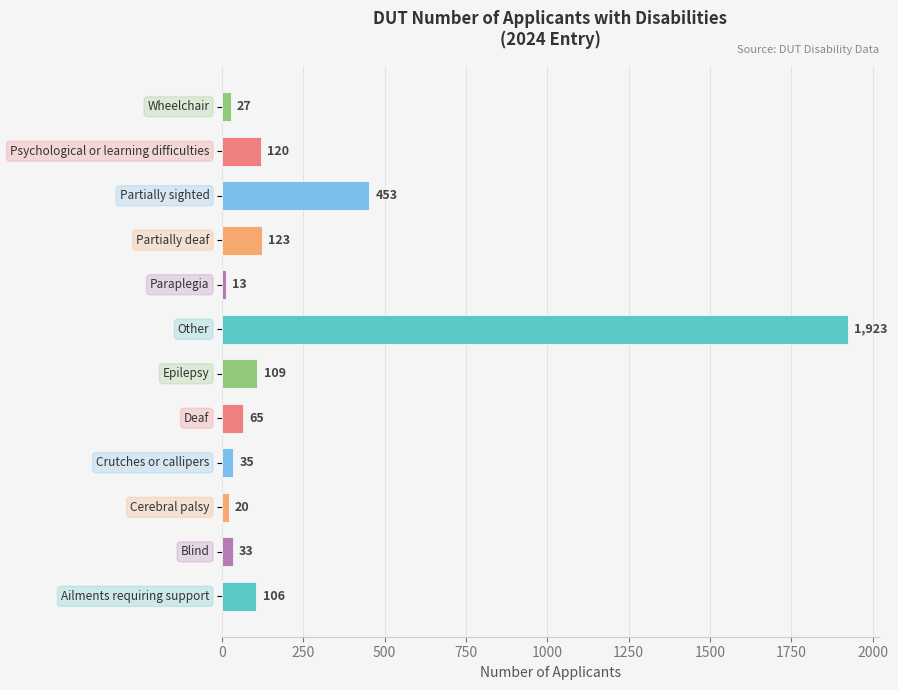

What is the smallest value displayed?

13